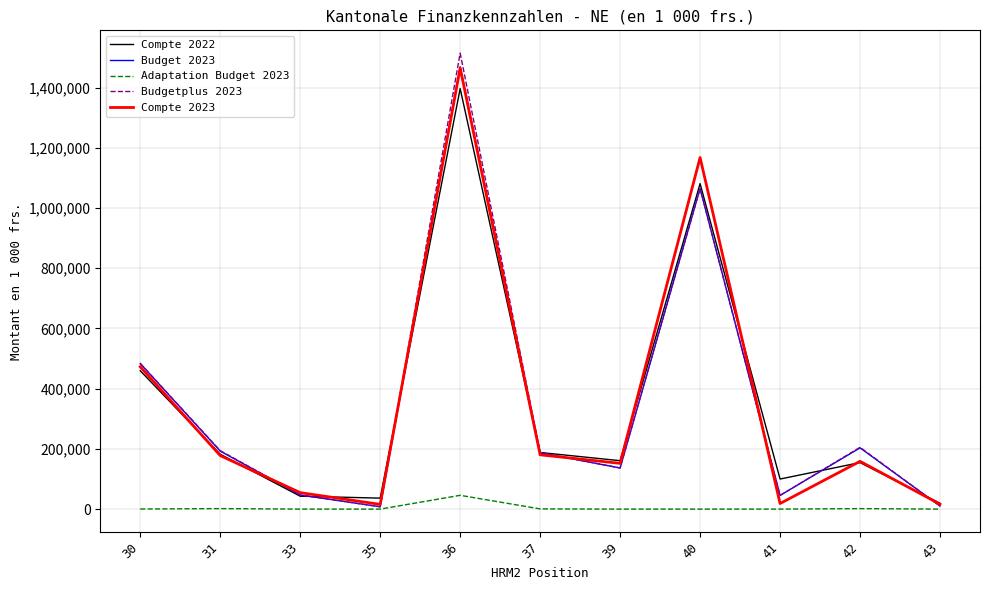

What is the total value across all series at 39?

585833.0